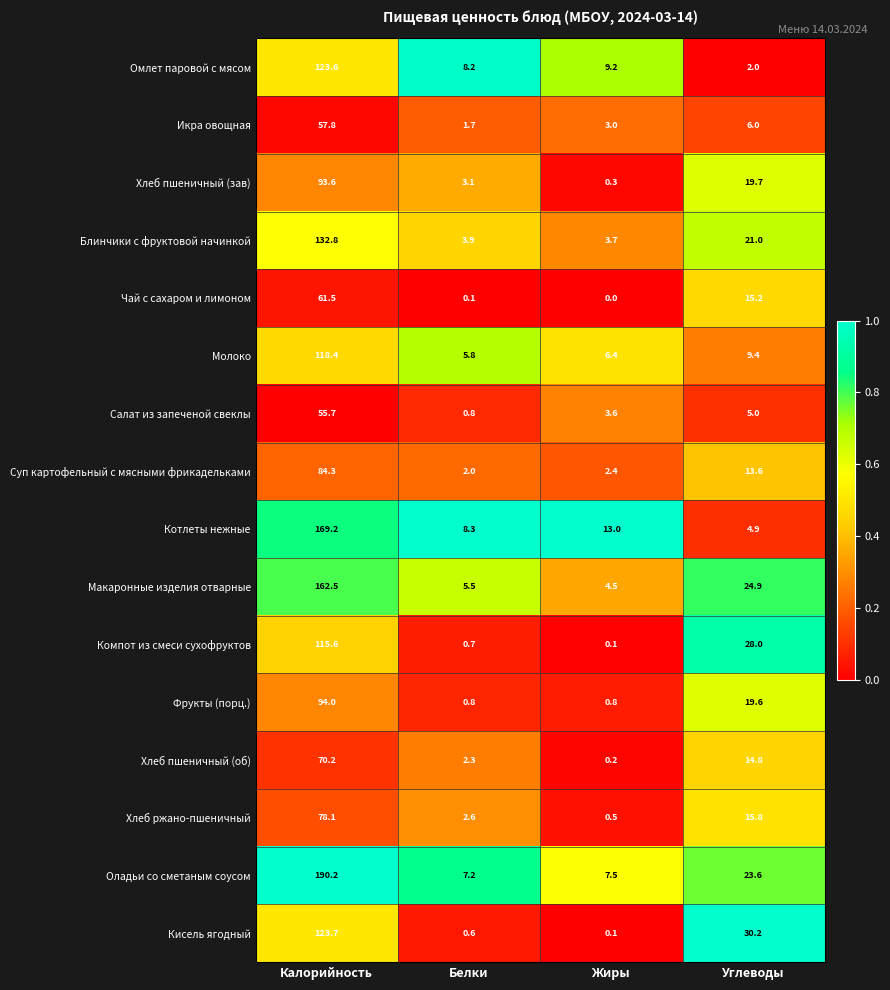

Which series has the largest total across all categories?

Оладьи со сметаным соусом